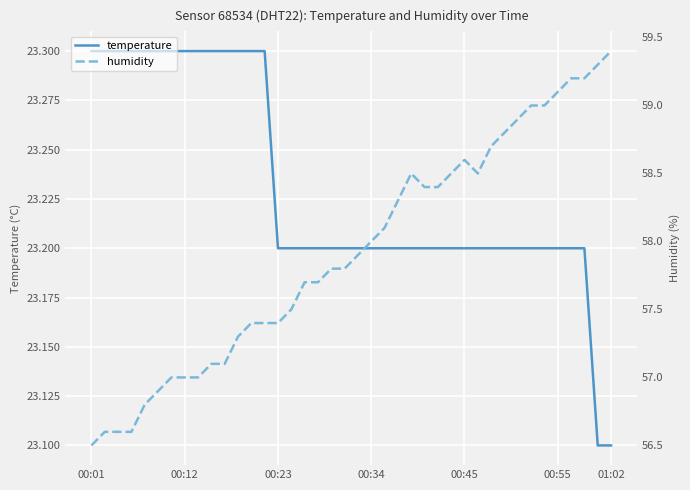

How many data points does each series have?

40